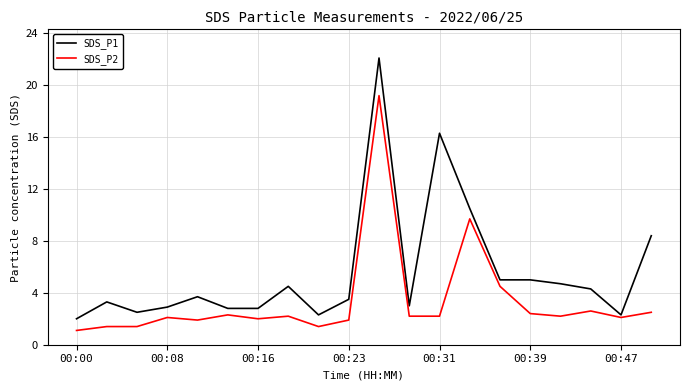

Which series has the largest range (max minus min)?

SDS_P1